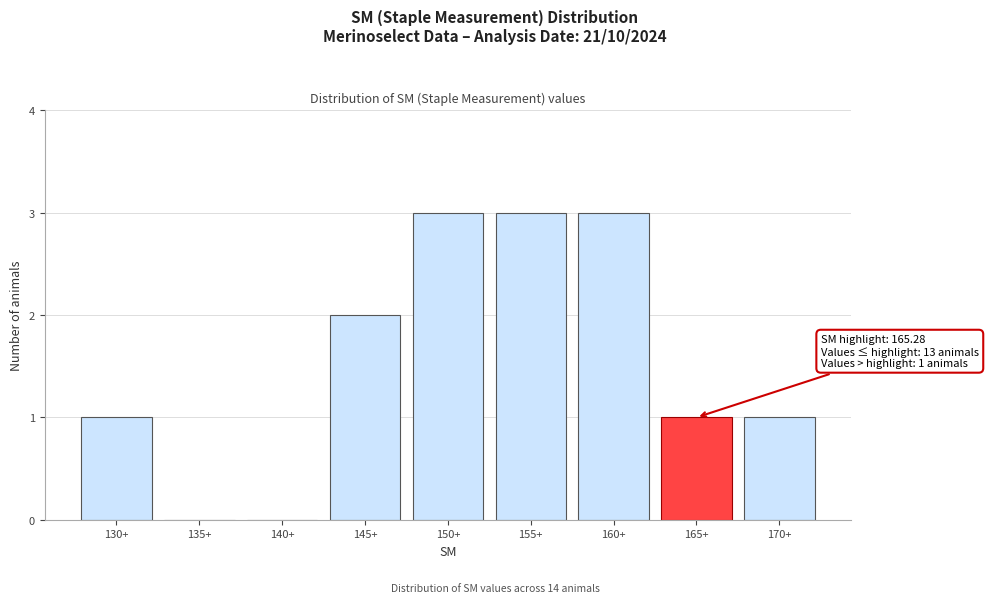

Reading left to right, what are all the values shown in this chart?

130+=1	135+=0	140+=0	145+=2	150+=3	155+=3	160+=3	165+=1	170+=1